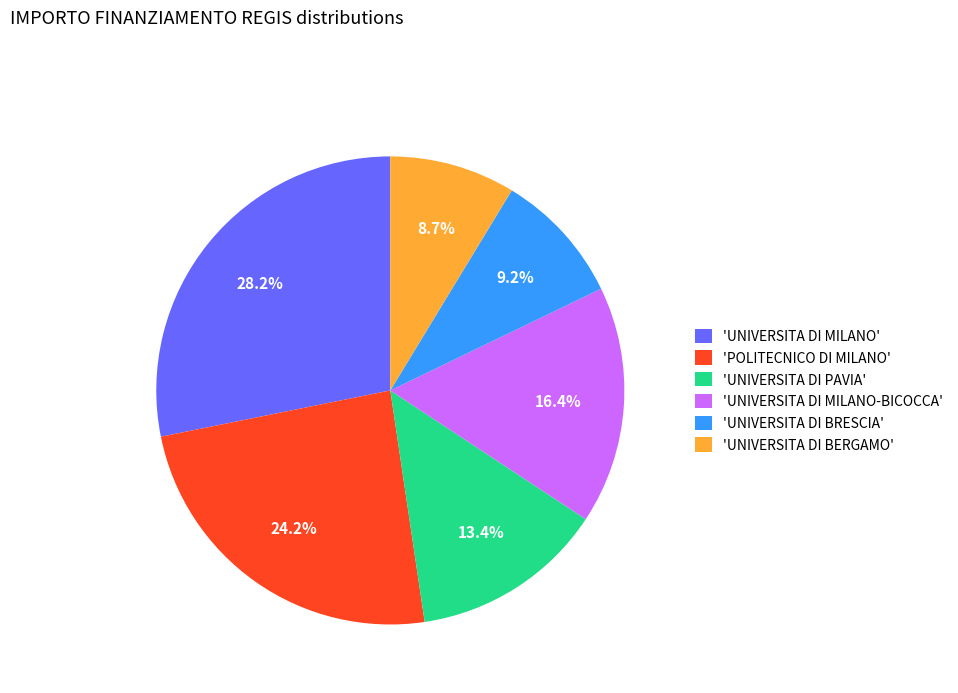

What is the total percentage of 'UNIVERSITA DI BERGAMO' and 'POLITECNICO DI MILANO'?

32.9%